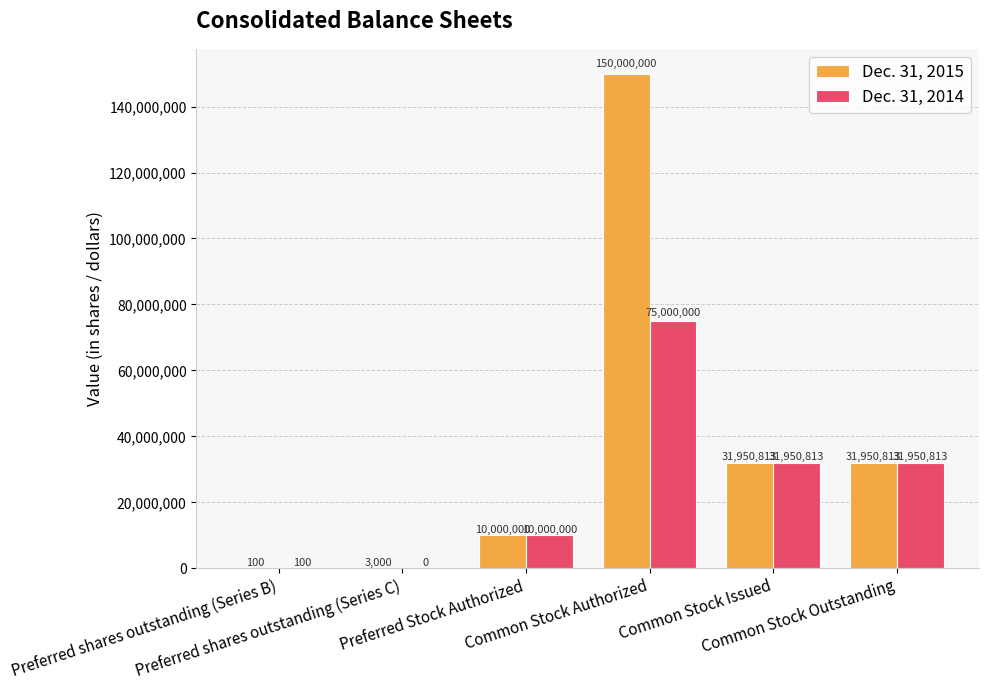

What is the sum of all Dec. 31, 2014 values?

148901726